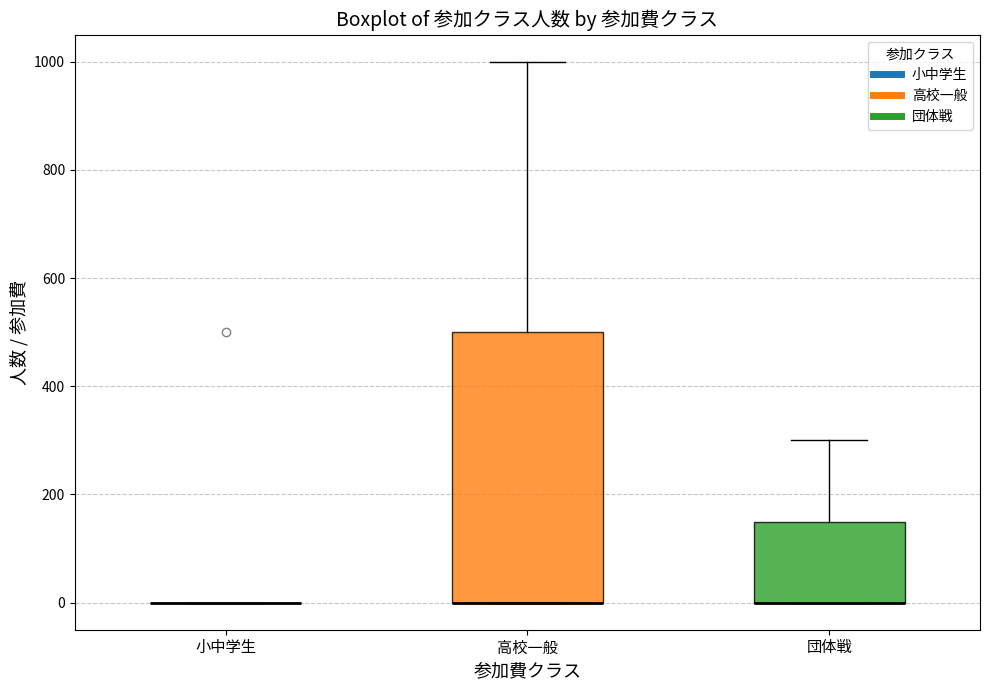

Comparing the boxes themselves (not the whiskers), which one is the tallest?

高校一般